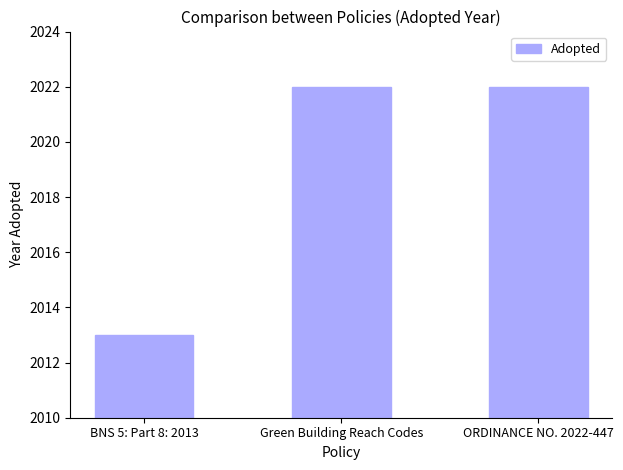

Where is the data nearest to the value 2017?

BNS 5: Part 8: 2013